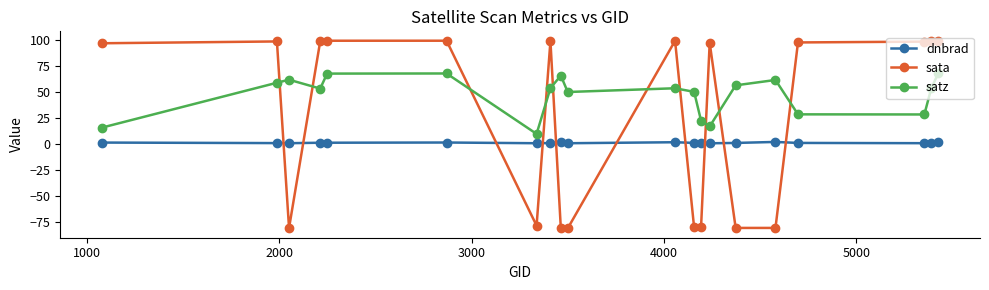

Which series has the largest total across all categories?

satz